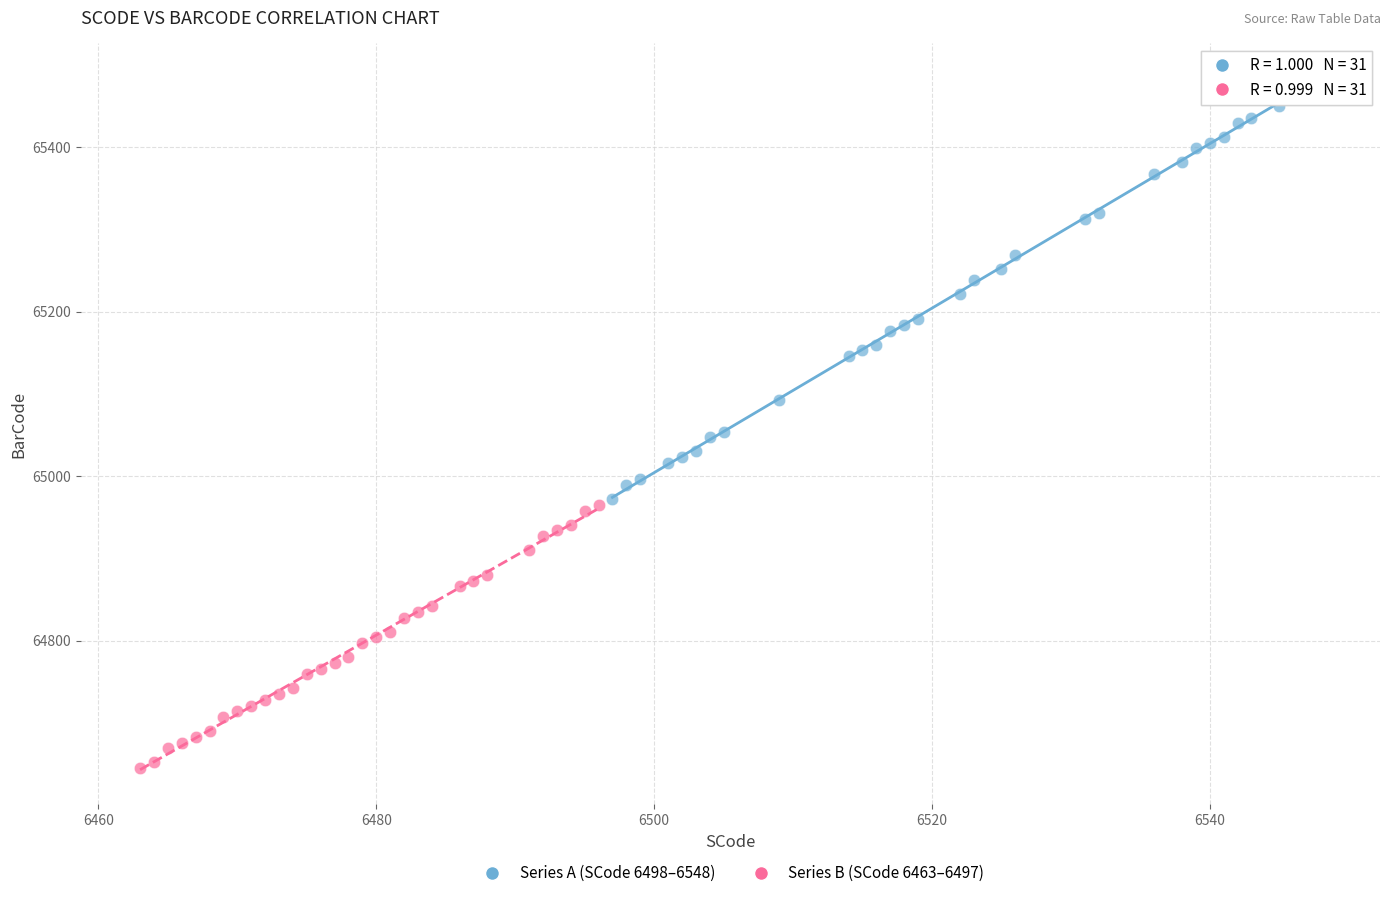

Which series has the largest Y range (max minus min)?

Series A (SCode 6498–6548)